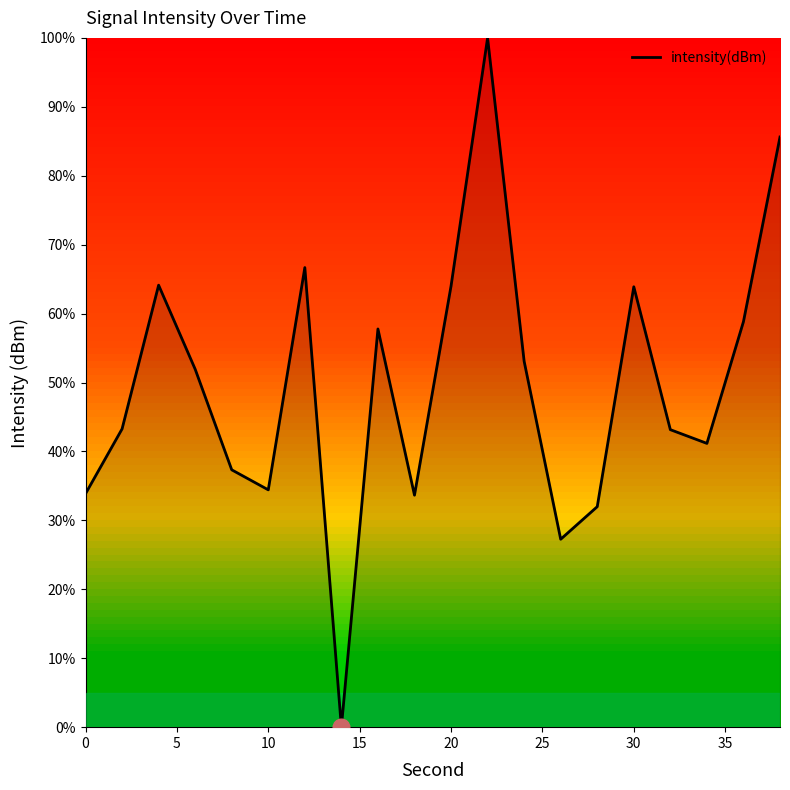

What is the greatest value displayed?

100.0